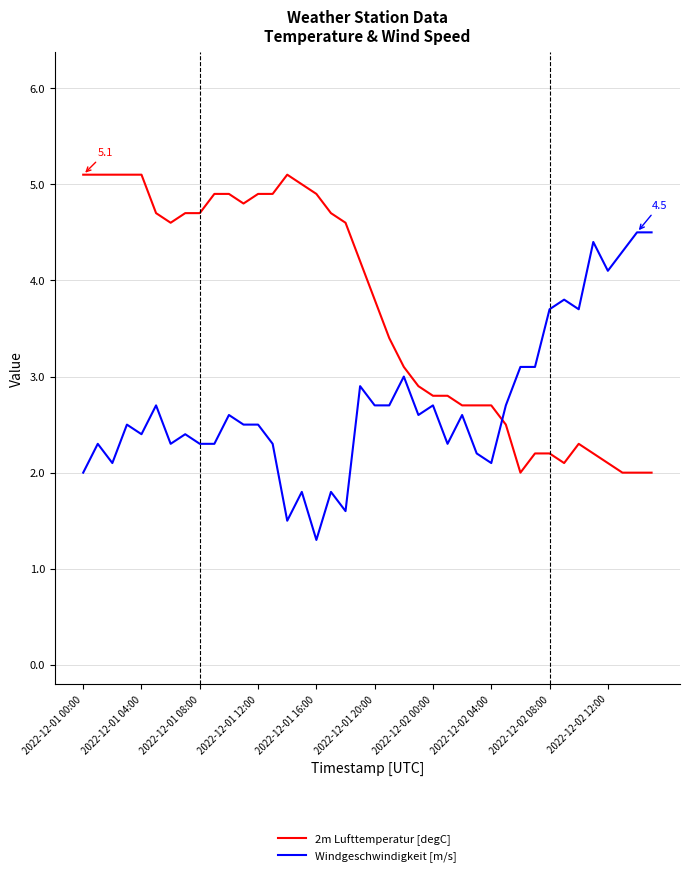

What is the difference between the maximum and minimum values in the 2m Lufttemperatur [degC] series?

3.1